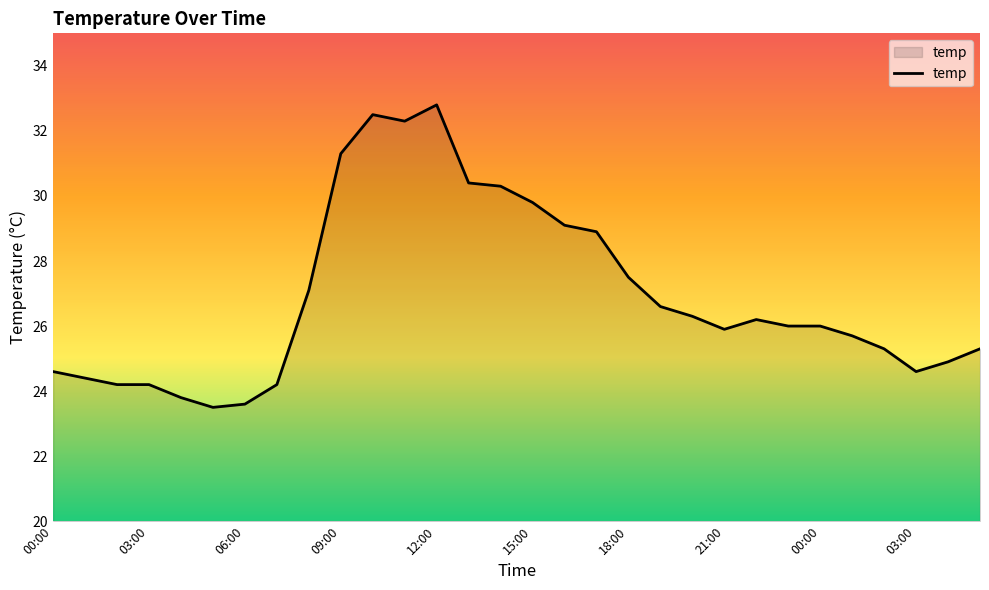

What is the greatest value displayed?

32.8